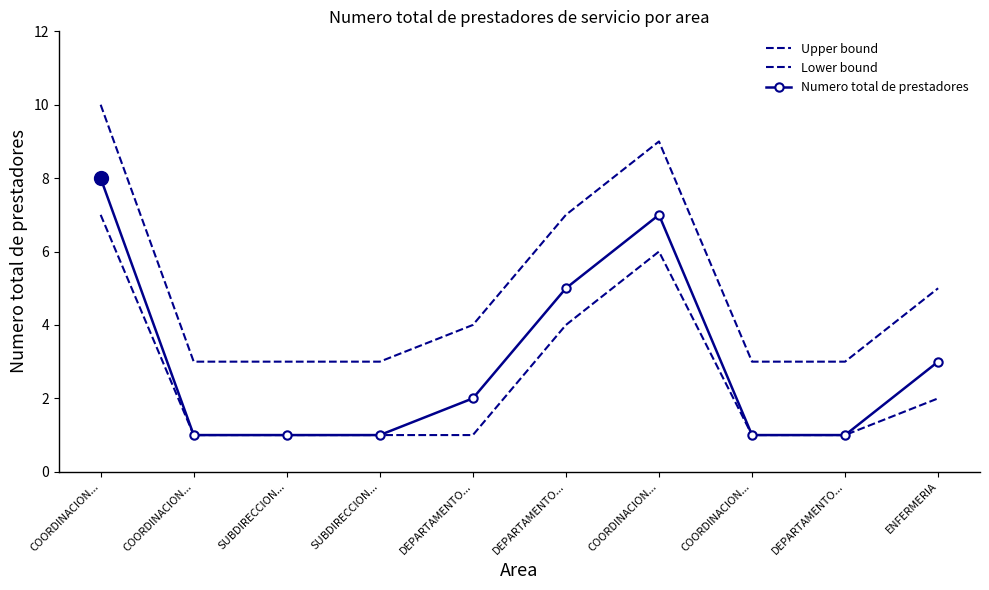

True or false: Lower bound and Upper bound cross at least once.

False